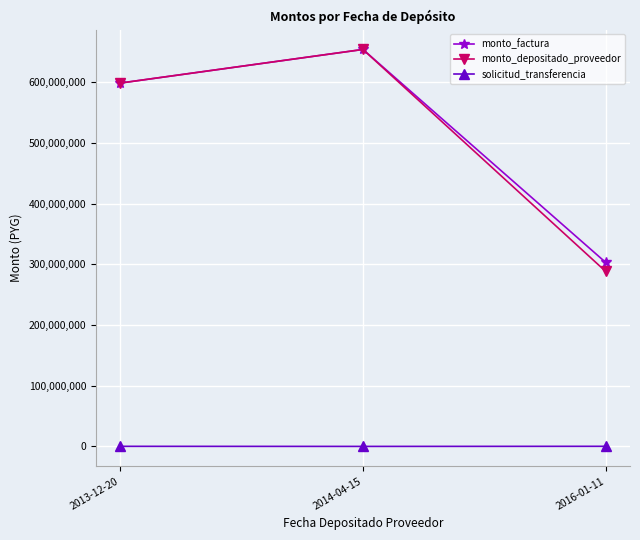

At how many categories does at least one series exceed 568927544?

2